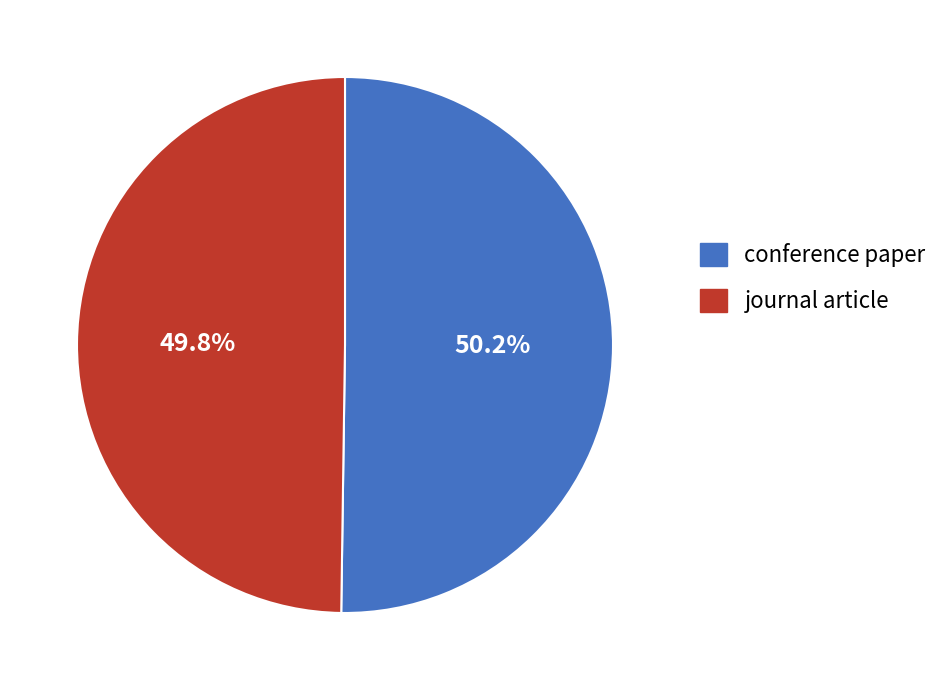

To the nearest percent, what is the average slice percentage?

50%